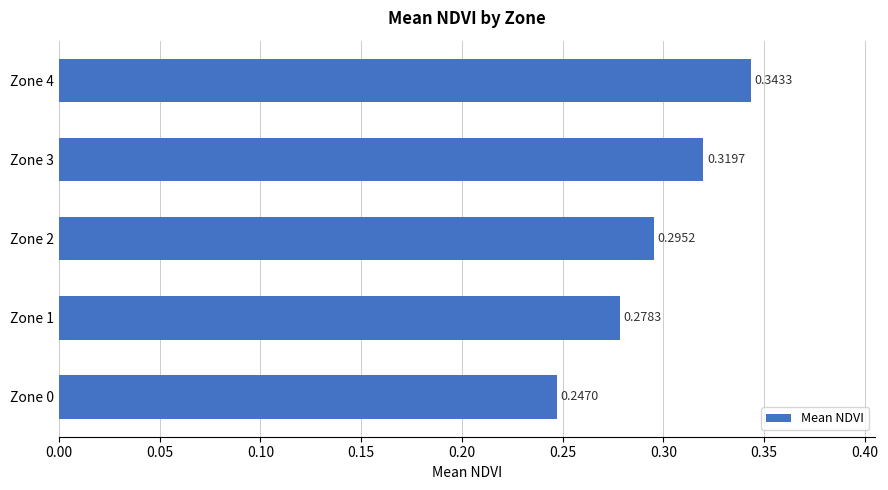

Rank the categories by value from highest to lowest.

Zone 4, Zone 3, Zone 2, Zone 1, Zone 0